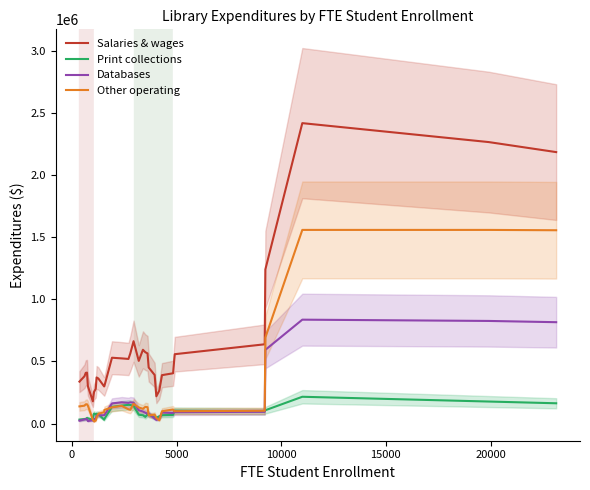

True or false: Other operating and Salaries & wages intersect in this chart.

False